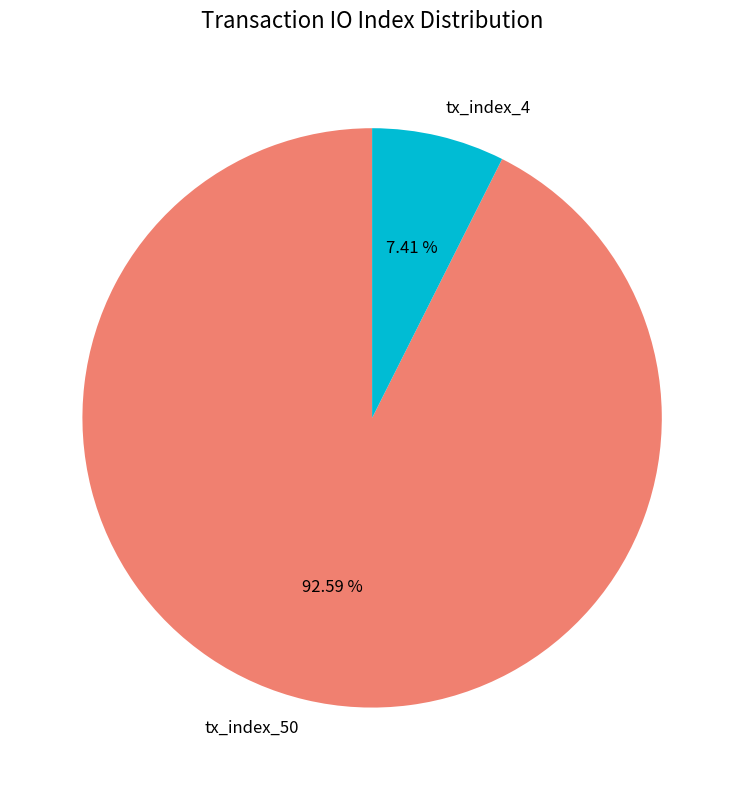

To the nearest percent, what portion does tx_index_4 represent?

7%